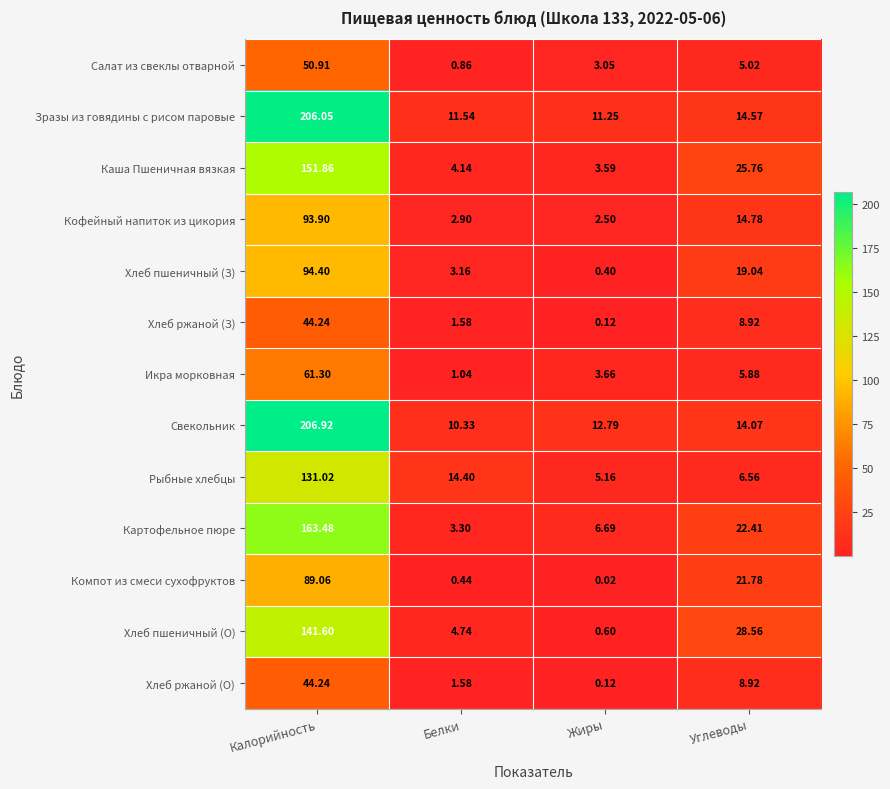

Is the value of Каша Пшеничная вязкая at Калорийность greater than the value of Картофельное пюре at Жиры?

Yes